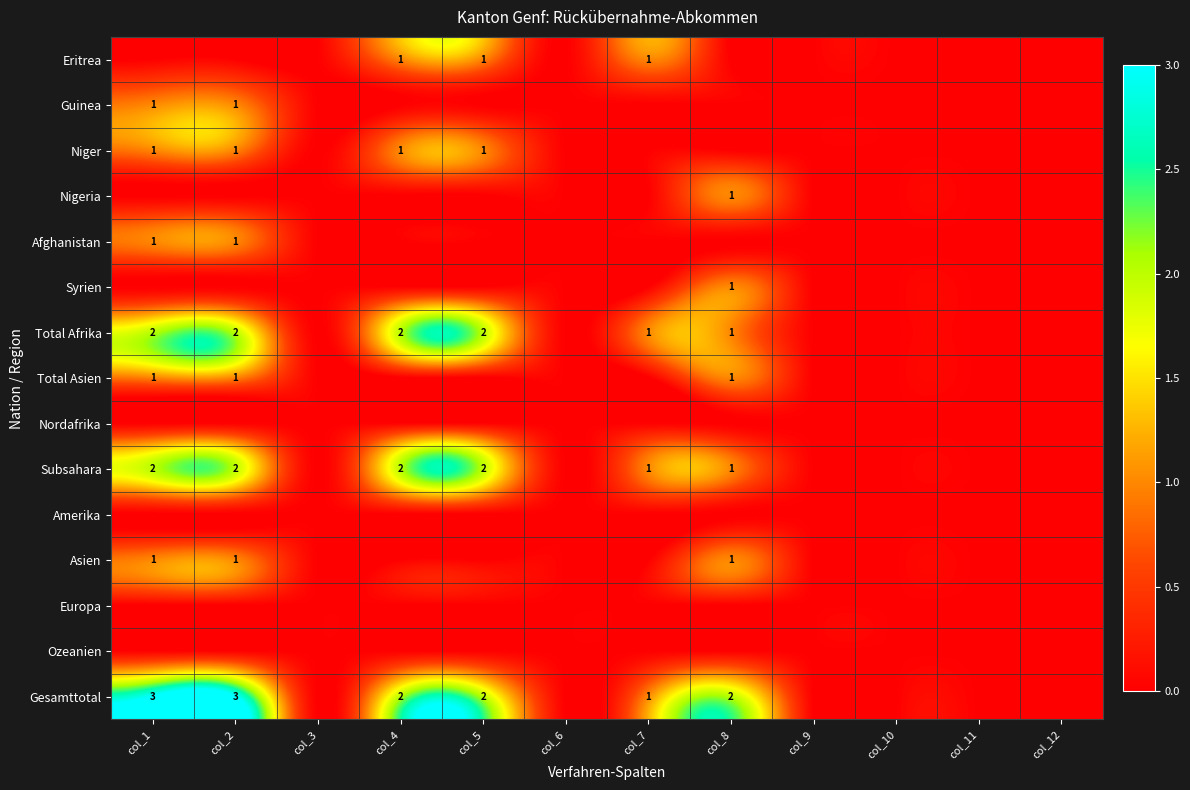

Rank the series by their maximum value, from highest to lowest.

Gesamttotal, Total Afrika, Subsahara, Eritrea, Guinea, Niger, Nigeria, Afghanistan, Syrien, Total Asien, Asien, Nordafrika, Amerika, Europa, Ozeanien